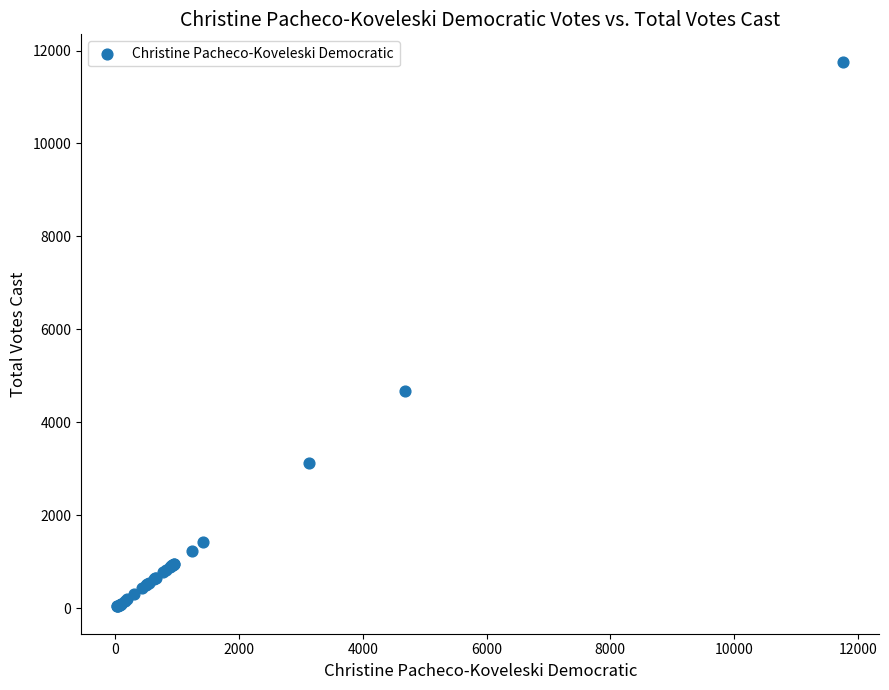

What Y value in the scatter plot is closest to 5898?

4677